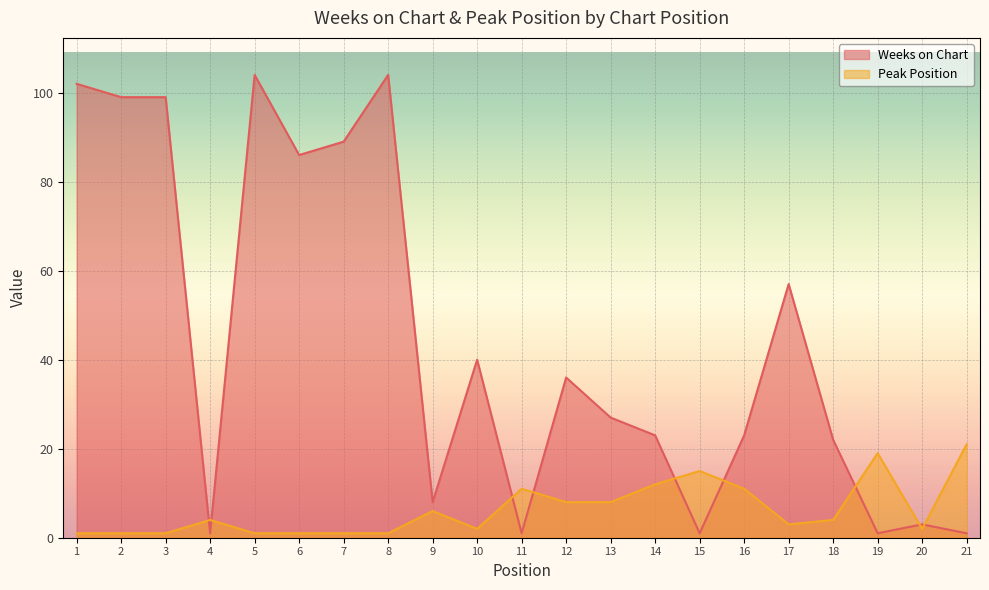

Rank the series by their average value, from lowest to highest.

Peak Position, Weeks on Chart